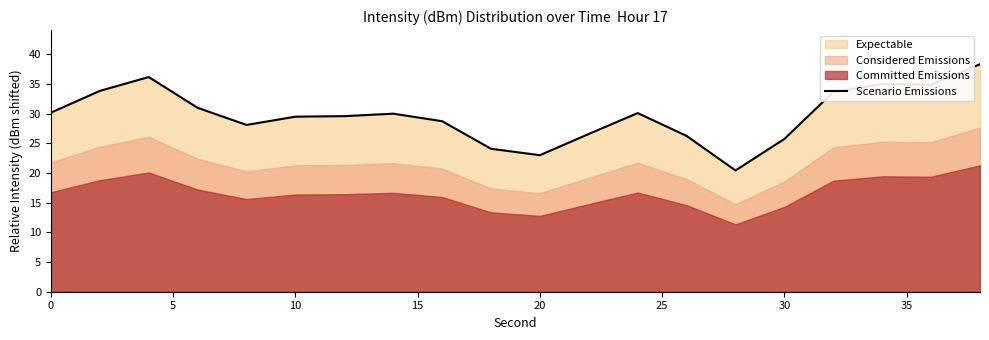

Count the number of values greater than 30.

10